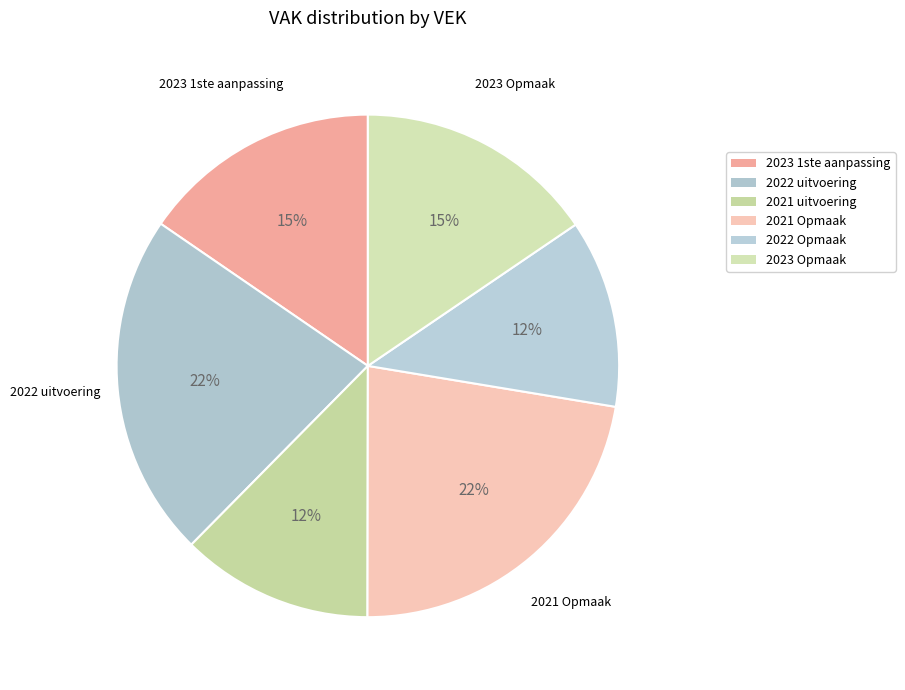

What percentage is the 2023 Opmaak slice, to the nearest percent?

15%